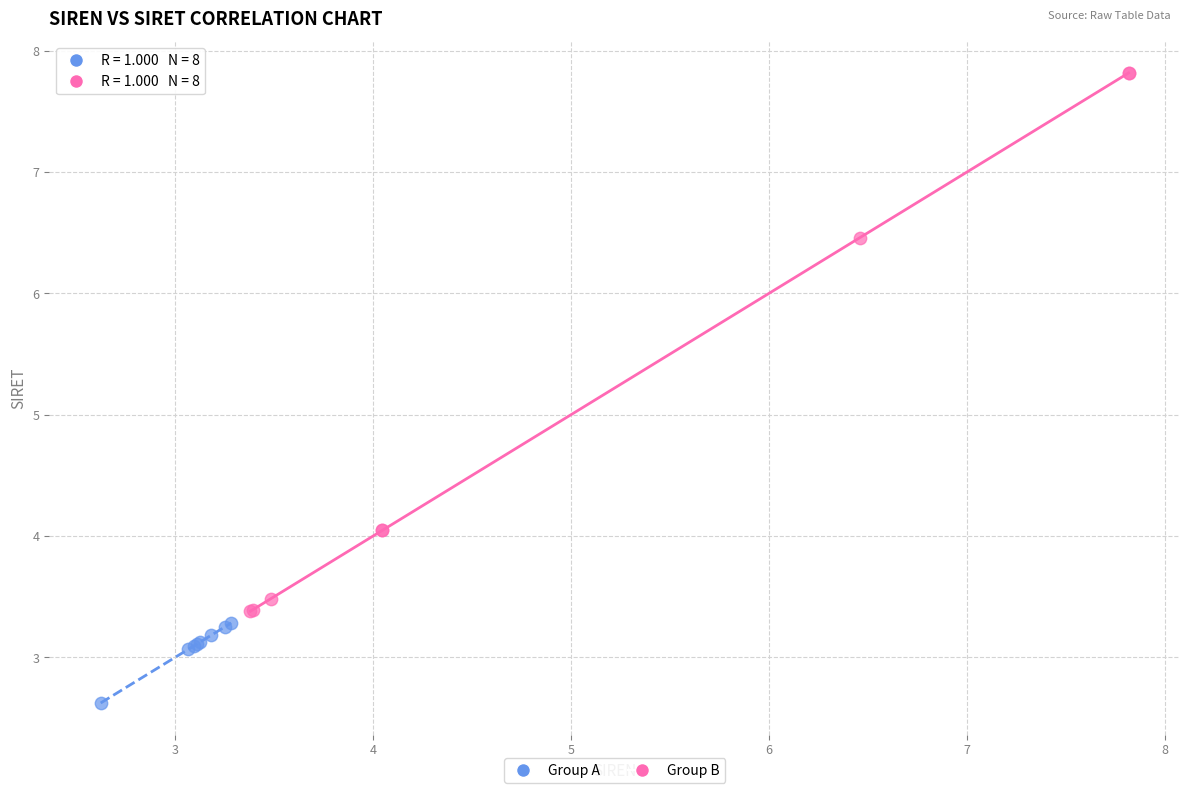

What are all the series names shown in the legend?

Group A, Group B